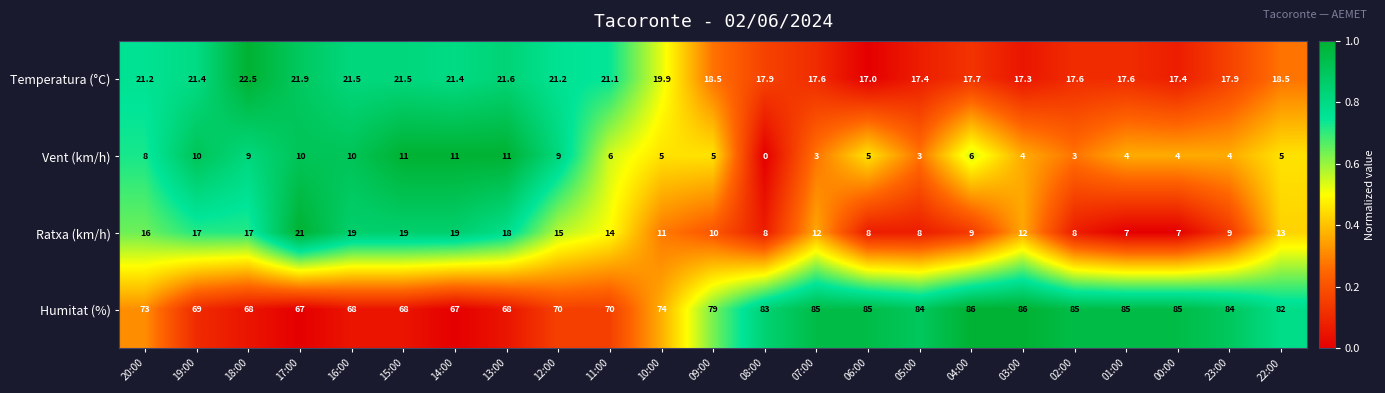

Which series changed the most between 20:00 and 02:00?

Humitat (%)